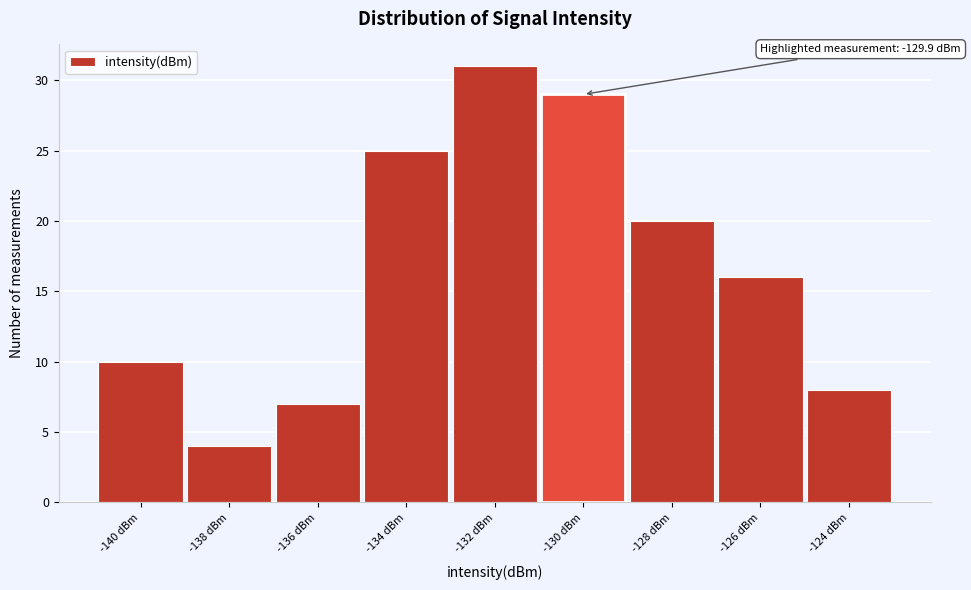

Reading left to right, transcribe all the data shown in this chart.

-140 dBm=10	-138 dBm=4	-136 dBm=7	-134 dBm=25	-132 dBm=31	-130 dBm=29	-128 dBm=20	-126 dBm=16	-124 dBm=8